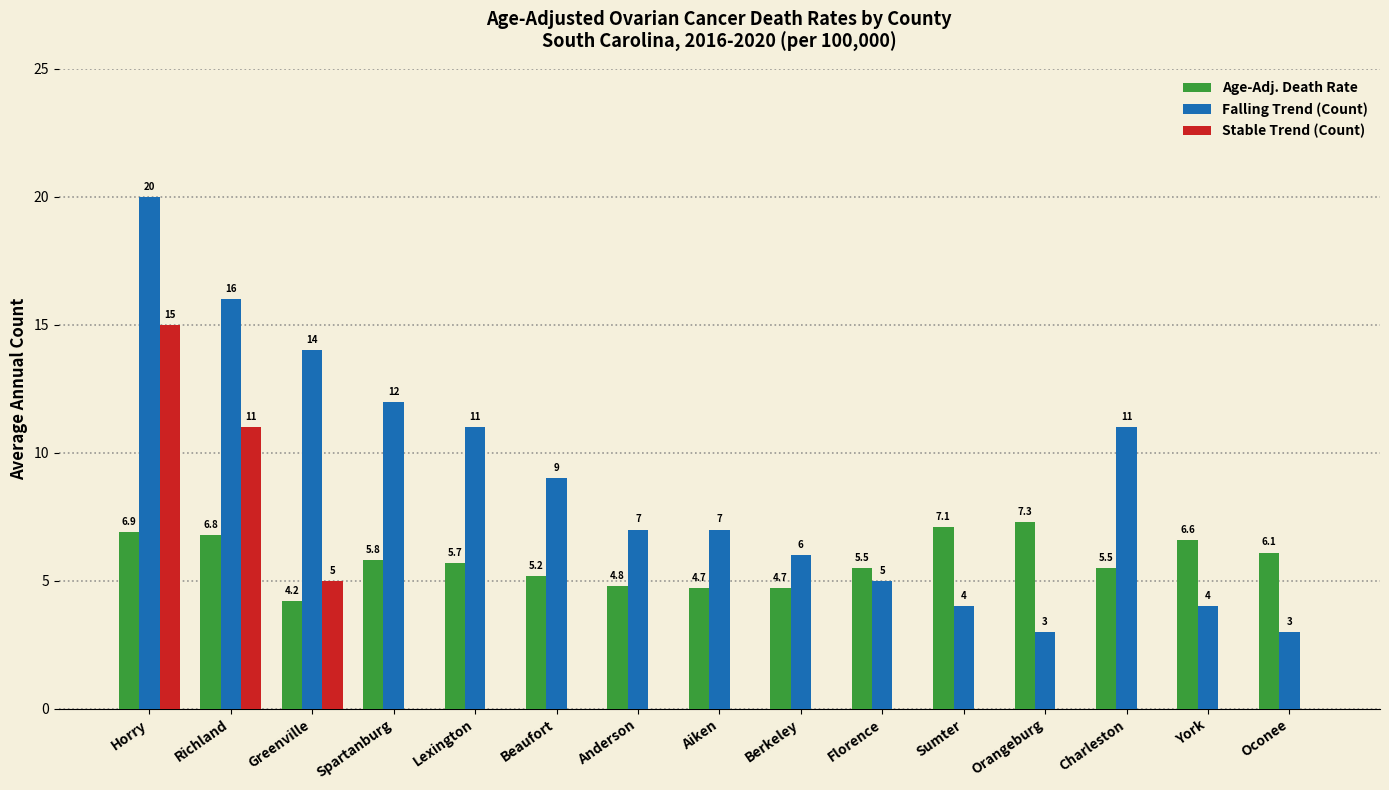

Count the number of data series in this chart.

3